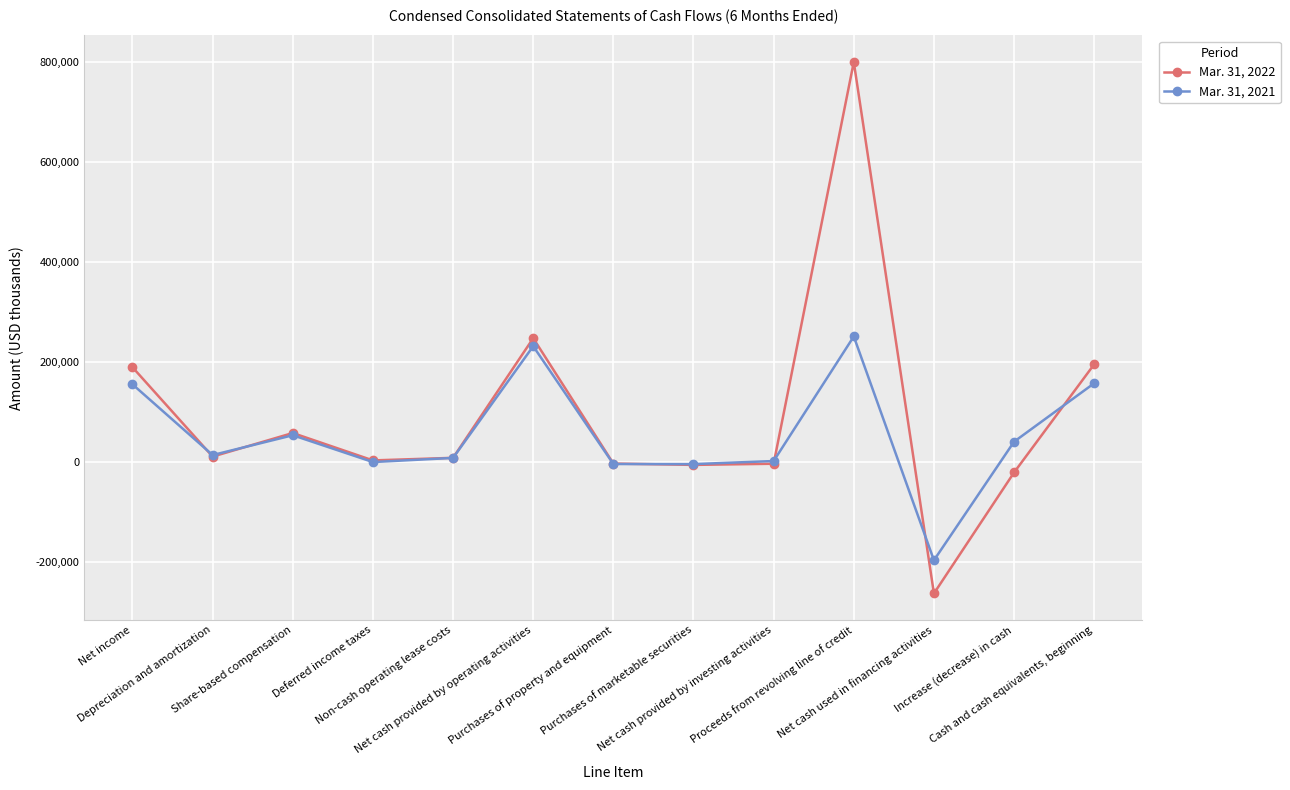

True or false: Mar. 31, 2021 has more than 0 interior local peaks.

True